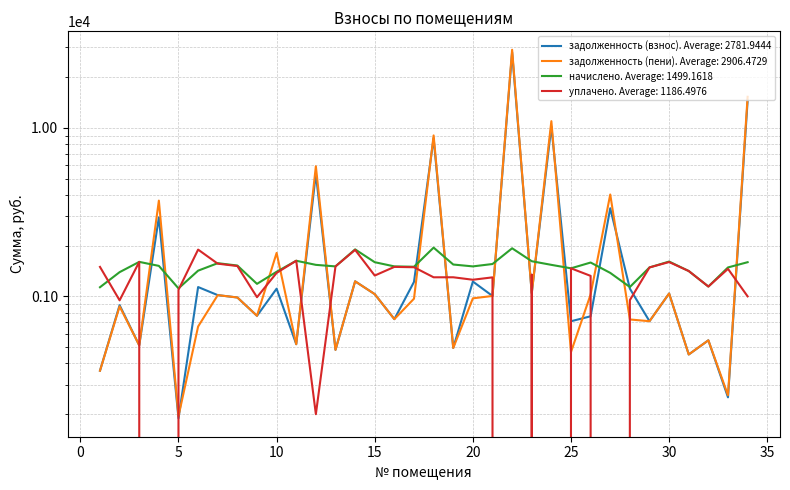

Which series has the widest spread of values?

задолженность (пени)